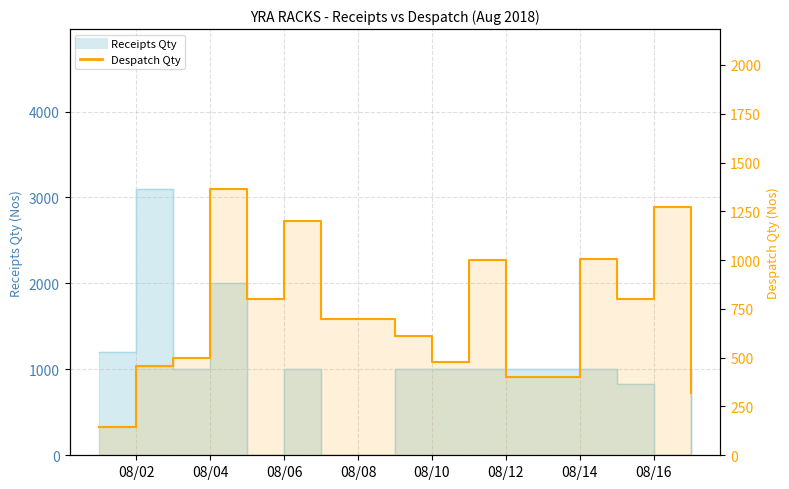

Is it true that the value at 08/16 is 904?

False